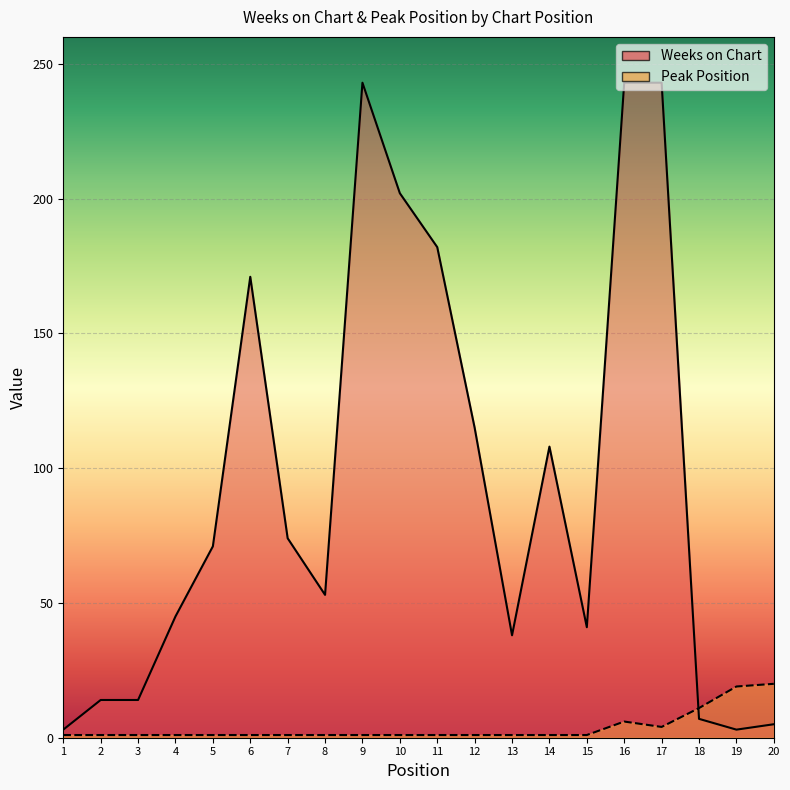

Reading left to right, list all the values displayed in this chart.

Weeks on Chart: 3	14	14	45	71	171	74	53	243	202	182	115	38	108	41	243	243	7	3	5
Peak Position: 1	1	1	1	1	1	1	1	1	1	1	1	1	1	1	6	4	11	19	20